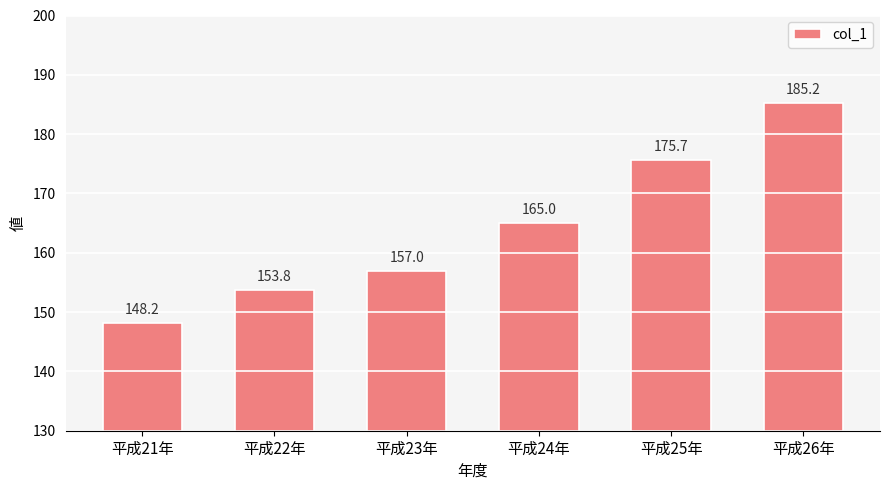

Reading left to right, extract all data points from this chart.

148.2	153.8	157.0	165.0	175.7	185.2